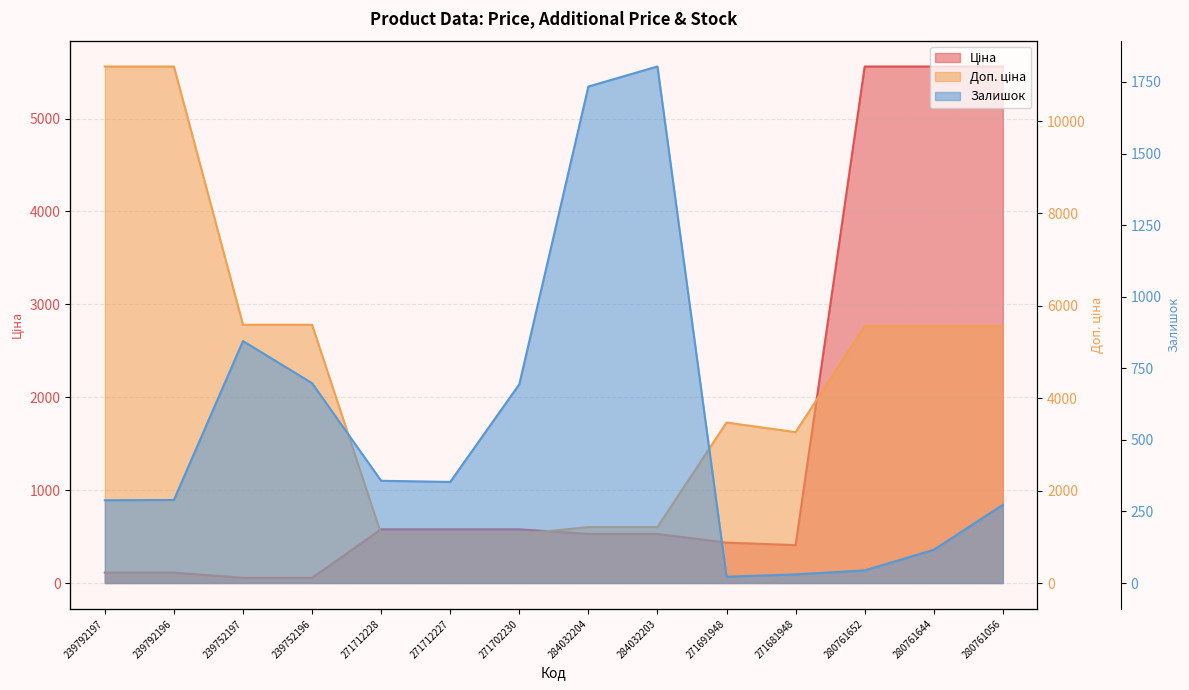

What are all the series names shown in the legend?

Ціна, Доп. ціна, Залишок